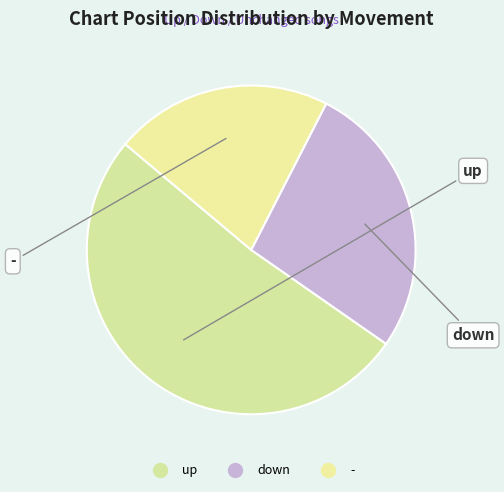

How many segments does this pie chart have?

3